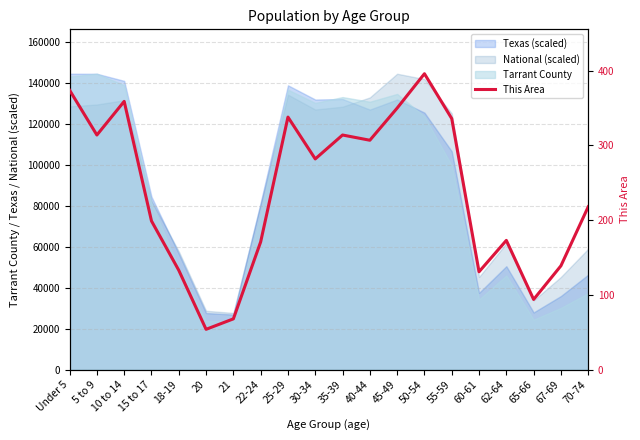

How many data points are less than 282?

10